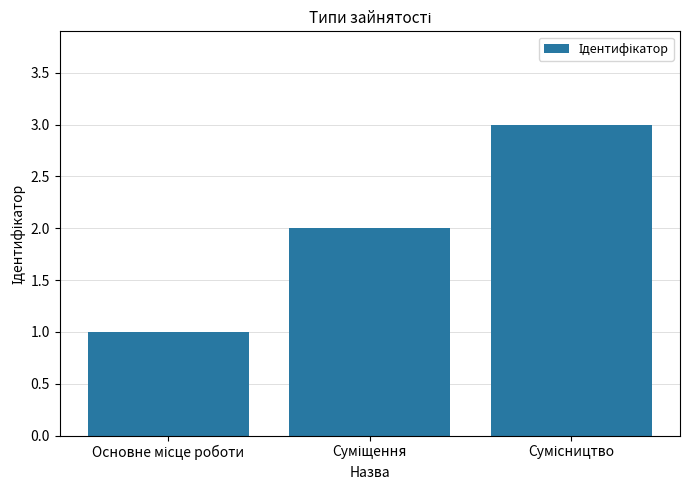

What is the maximum value shown in the chart?

3